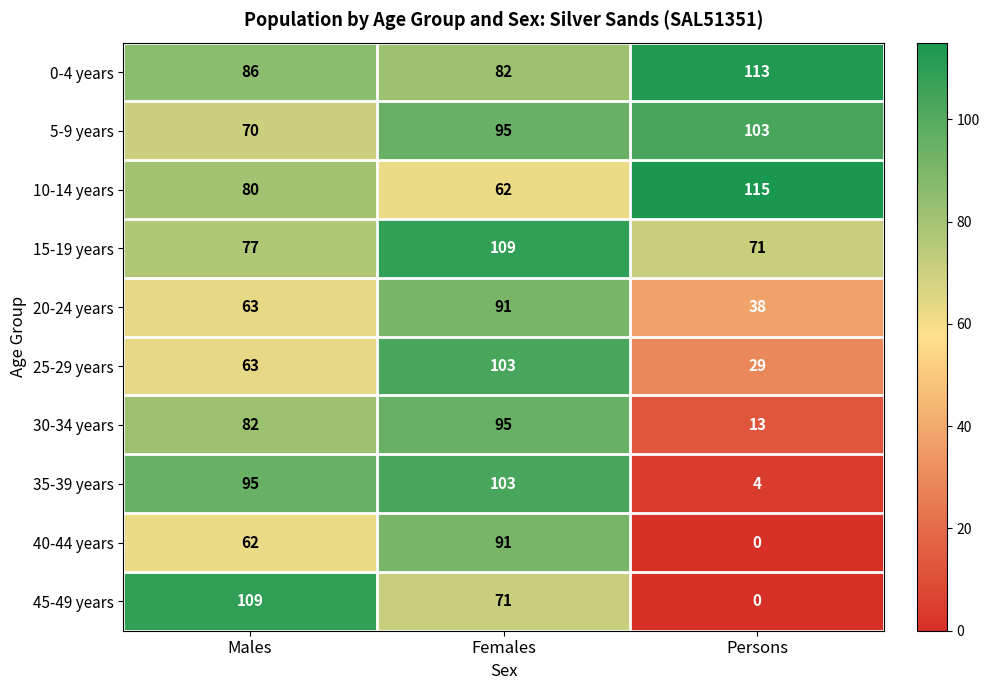

How many 0-4 years values are between 82 and 113?

3